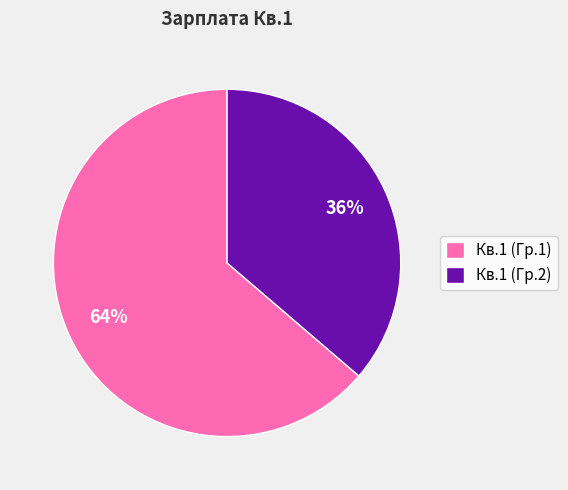

Is there a majority slice in this chart?

Yes